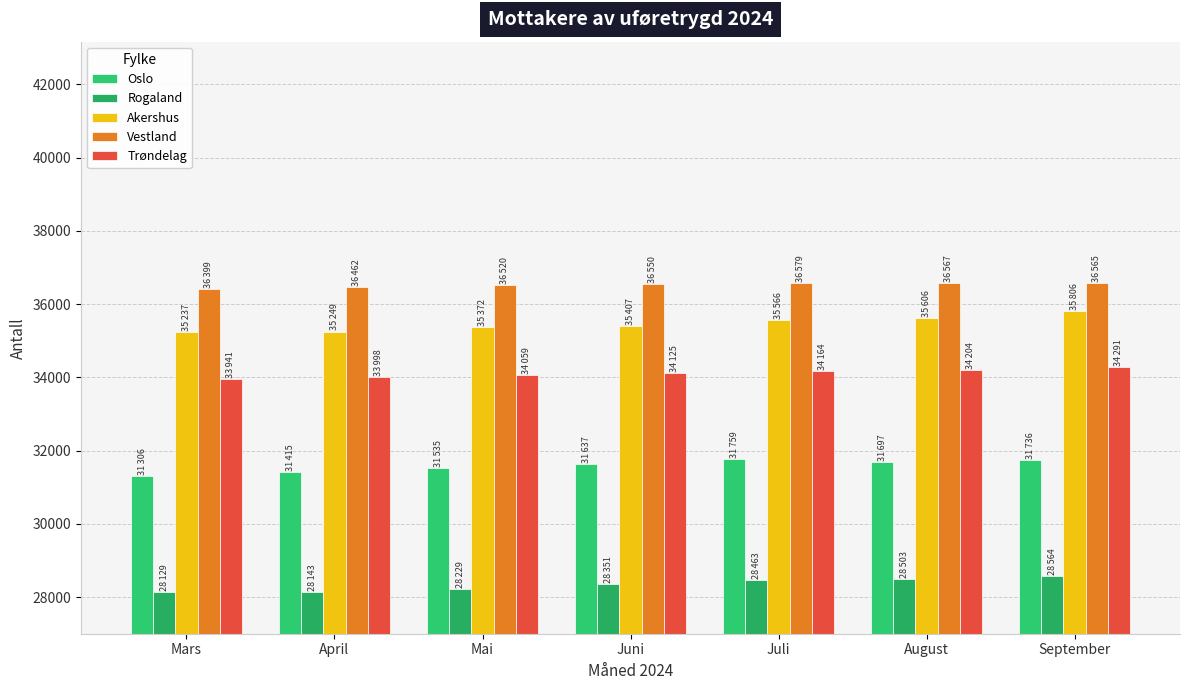

What is the total value across all series at August?

166577